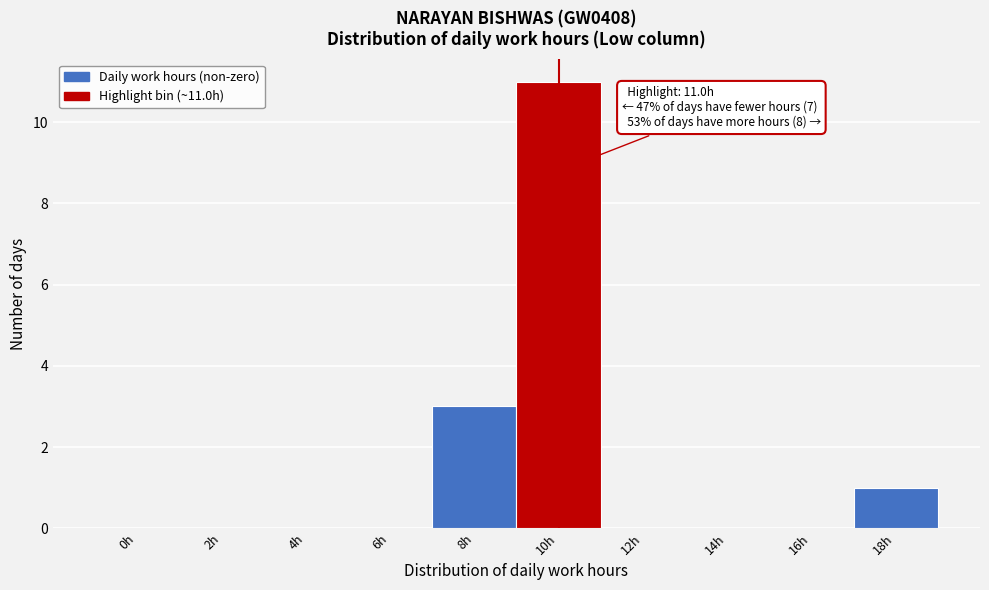

Reading left to right, list all the values displayed in this chart.

0h=0	2h=0	4h=0	6h=0	8h=3	10h=11	12h=0	14h=0	16h=0	18h=1